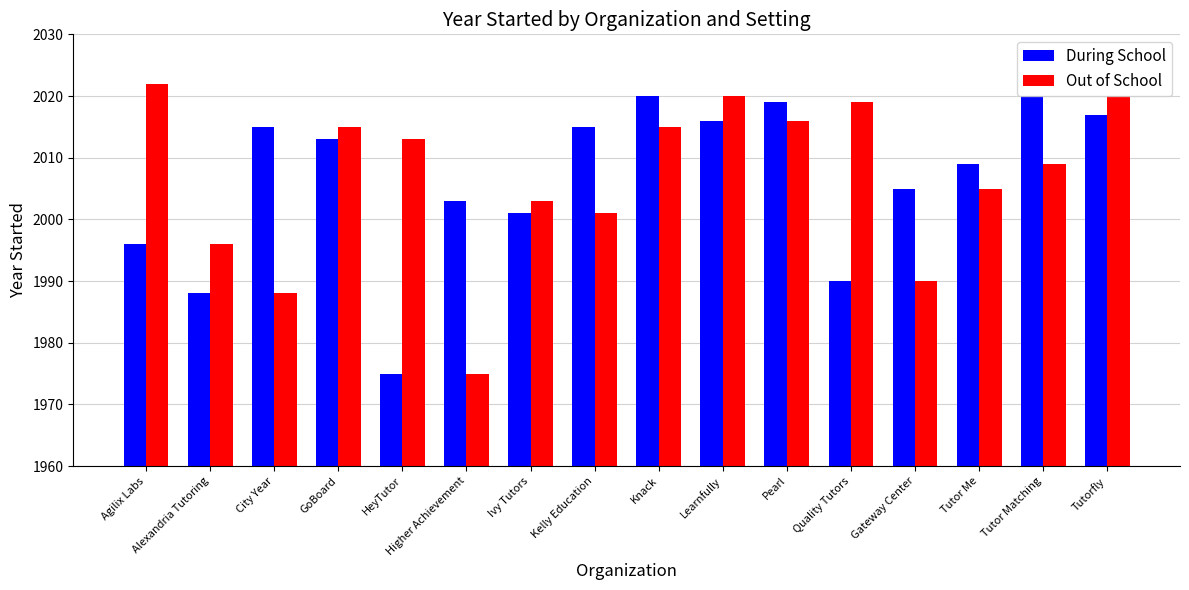

What is the label of the 9th bar from the right?

Kelly Education